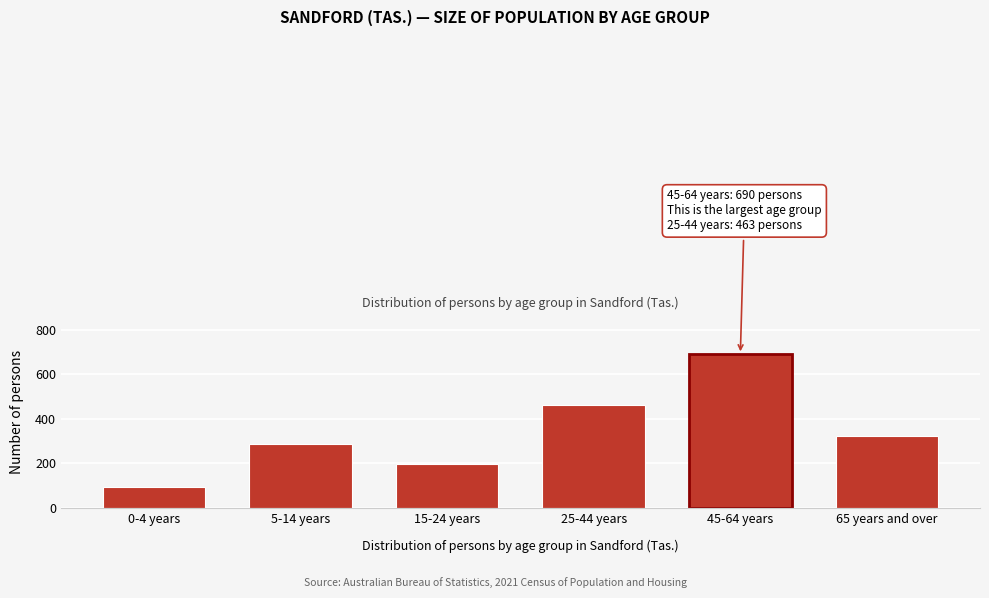

Reading left to right, extract all data points from this chart.

0-4 years=94	5-14 years=287	15-24 years=199	25-44 years=463	45-64 years=690	65 years and over=322